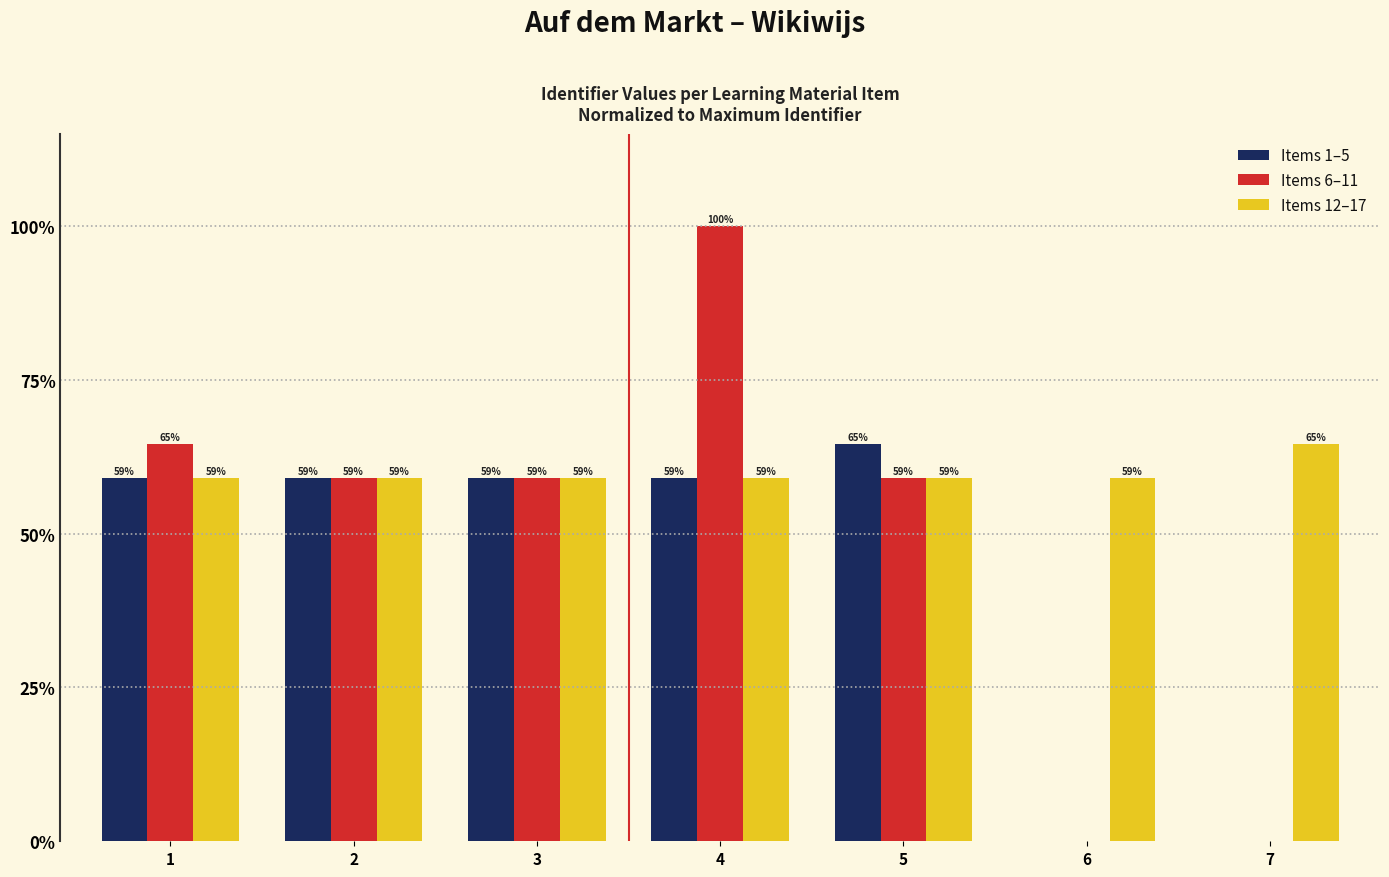

How many positive values does the Items 1–5 series have?

5